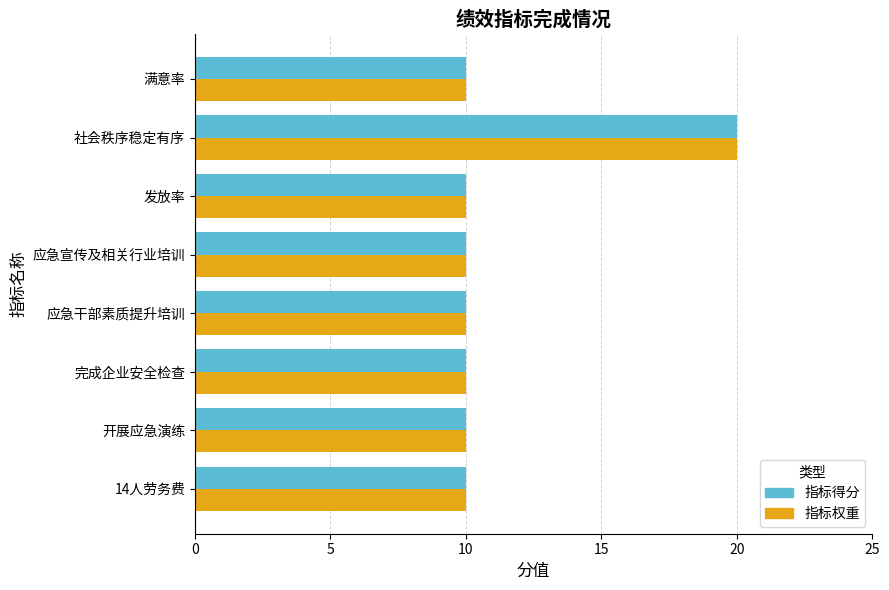

At which category is the sum across all series the highest?

社会秩序稳定有序